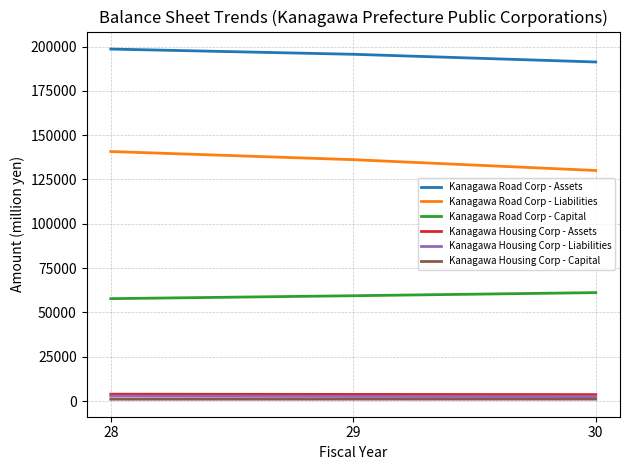

At how many categories does at least one series exceed 156963?

3